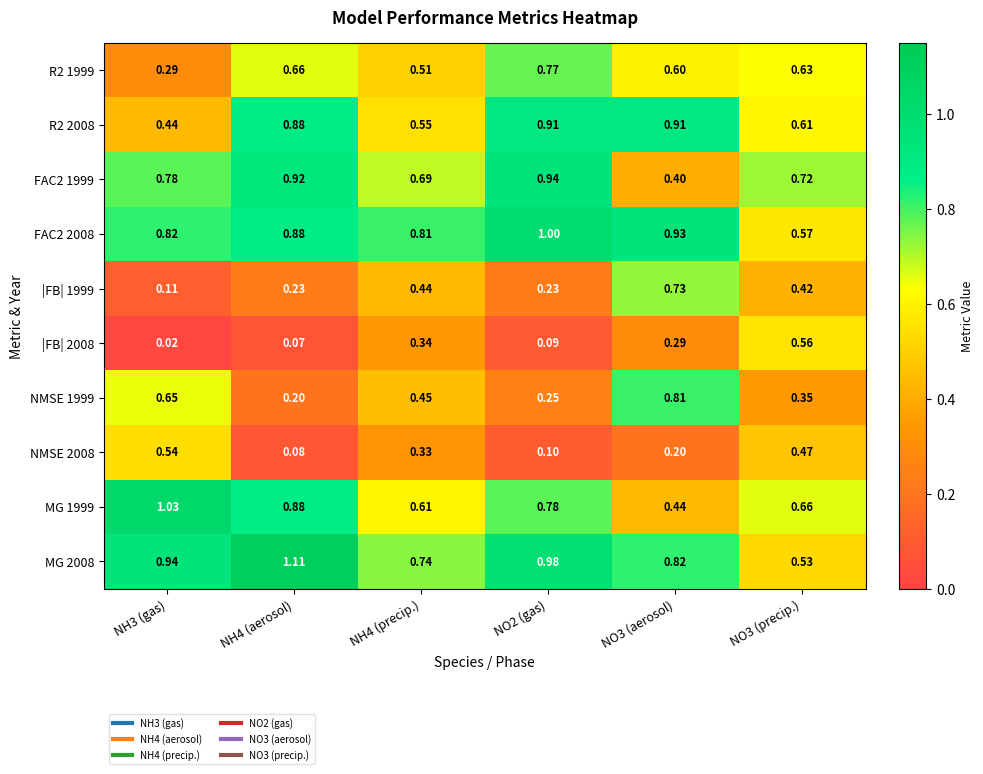

Is the value of NMSE 1999 at NO3 (aerosol) greater than the value of |FB| 2008 at NH3 (gas)?

Yes